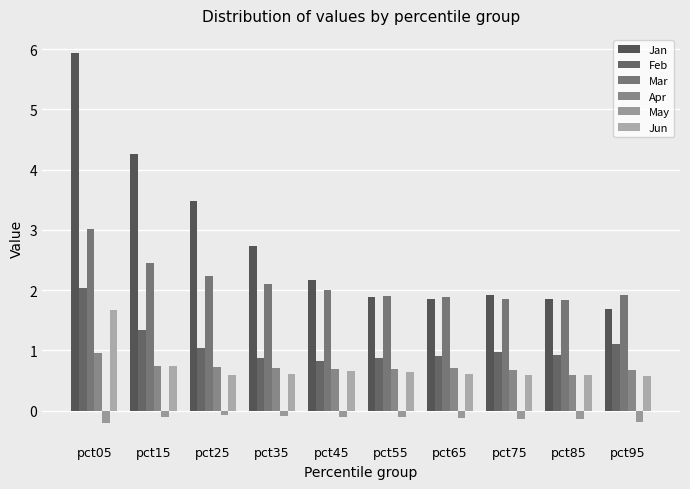

What is the difference between the maximum and minimum values in the Jun series?

1.1